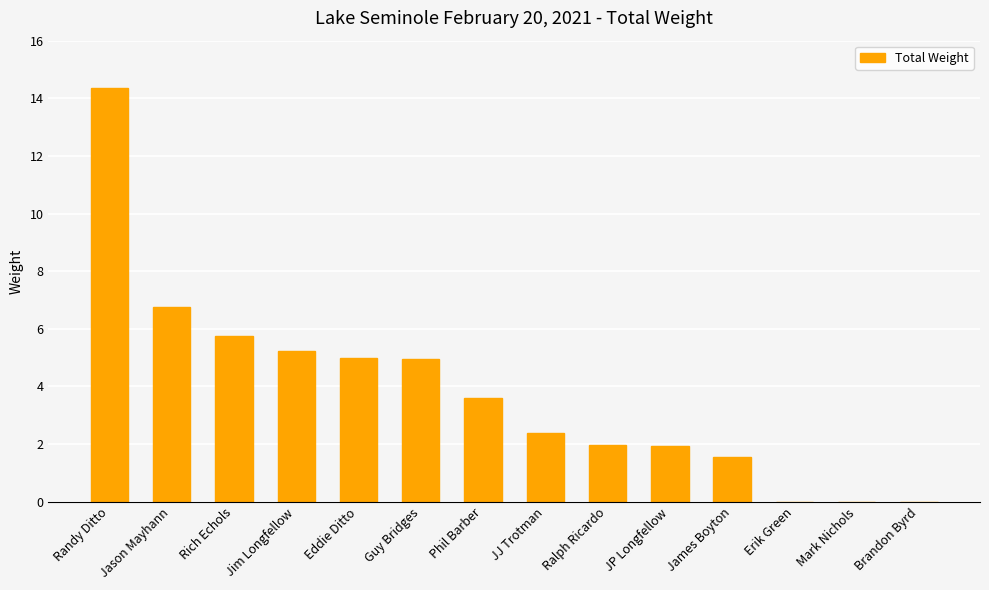

What is the sum of the values at Jason Mayhann and Ralph Ricardo?

8.7